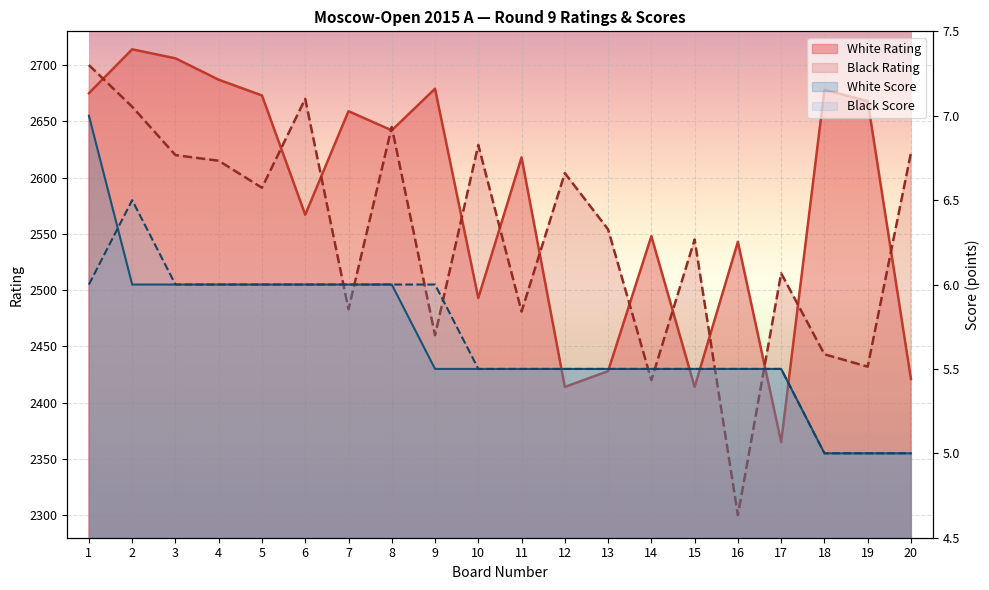

Which series has the widest spread of values?

Black Rating